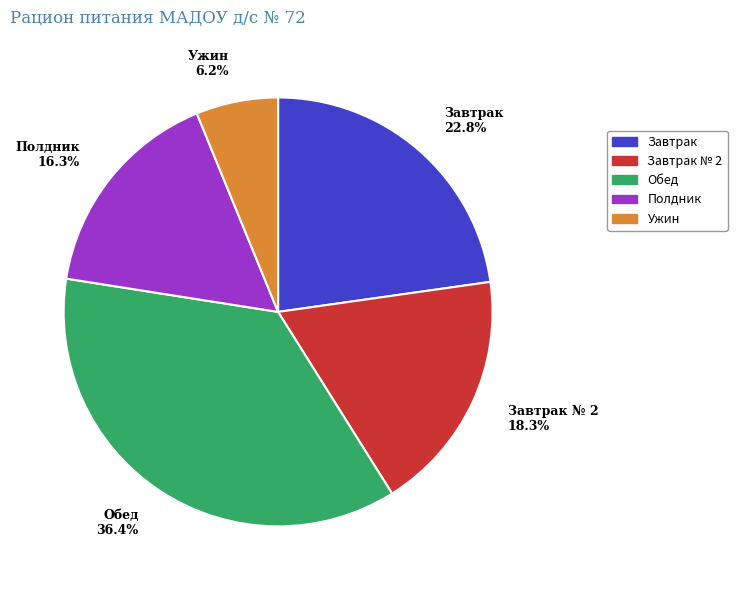

Which category has the smallest portion of the pie?

Ужин 6.2%